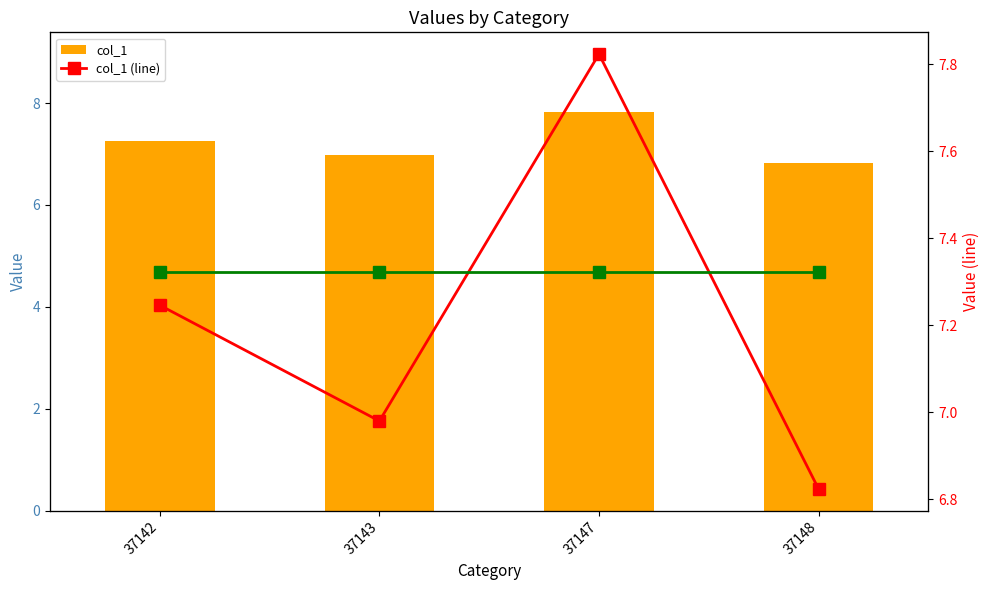

What is the maximum value shown in the chart?

7.8